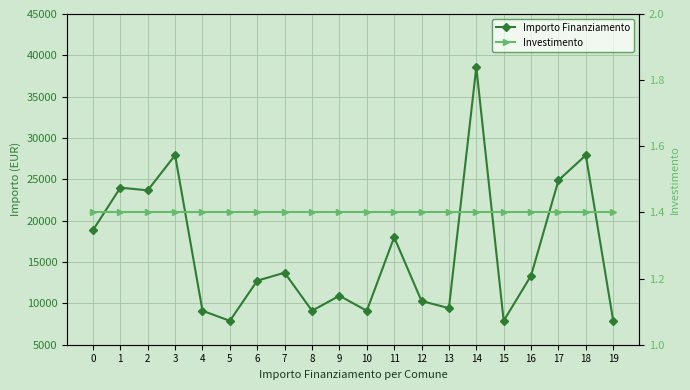

What is the maximum value shown in the chart?

38565.0